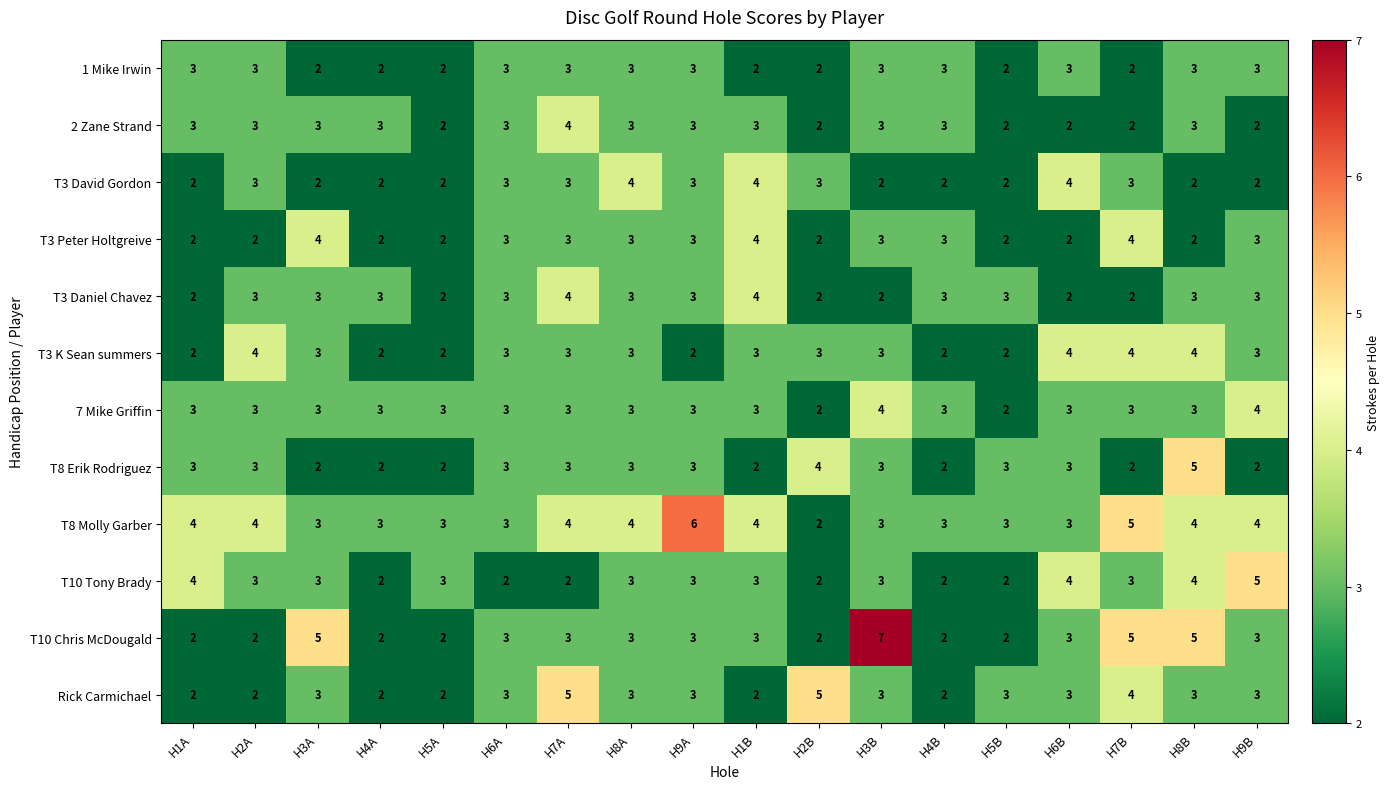

What is the maximum value for T3 Daniel Chavez?

4